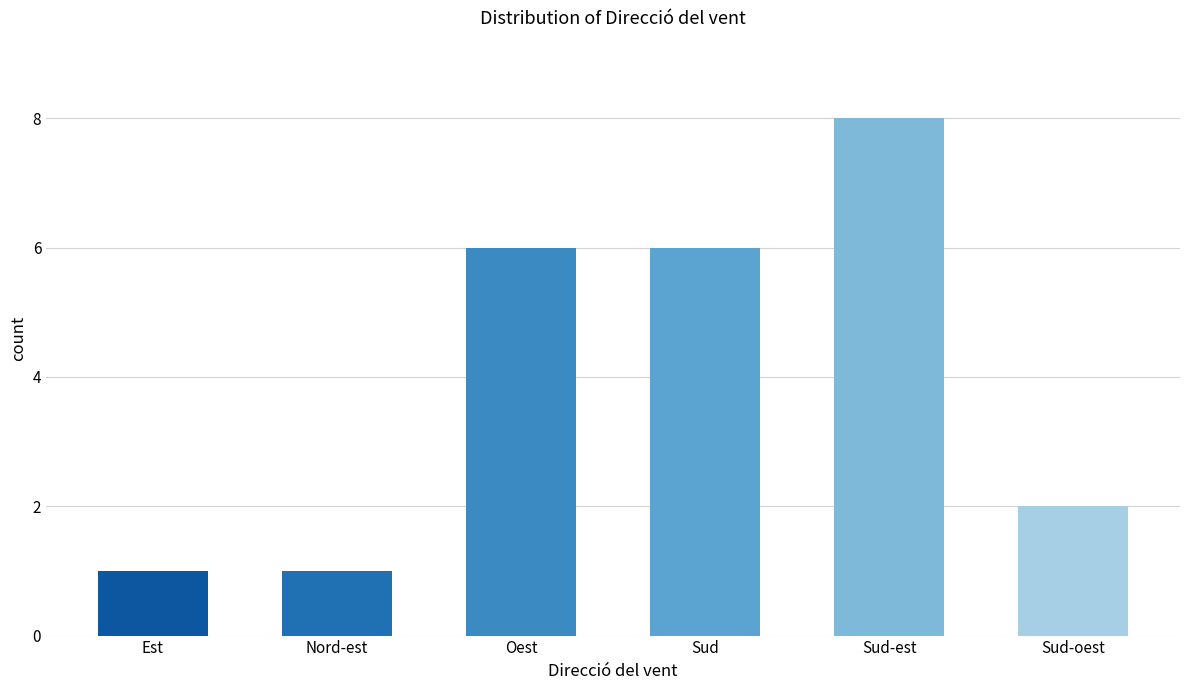

What is the maximum value shown in the chart?

8